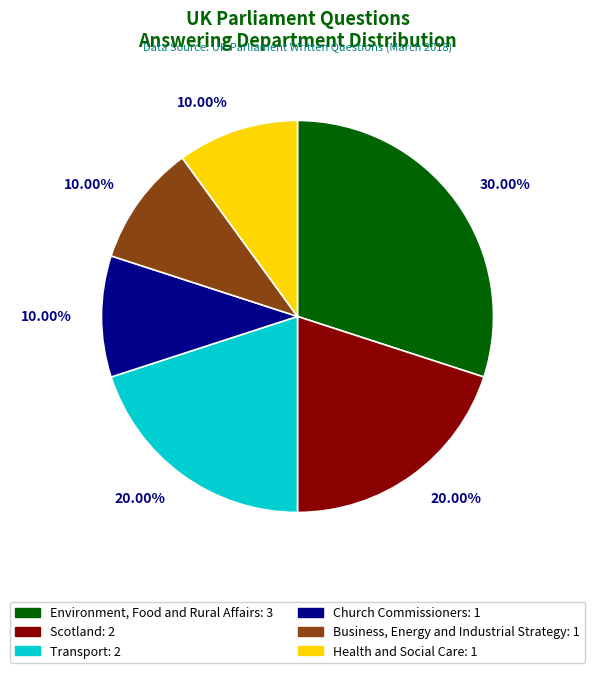

Is there any slice that represents more than half of the pie?

No